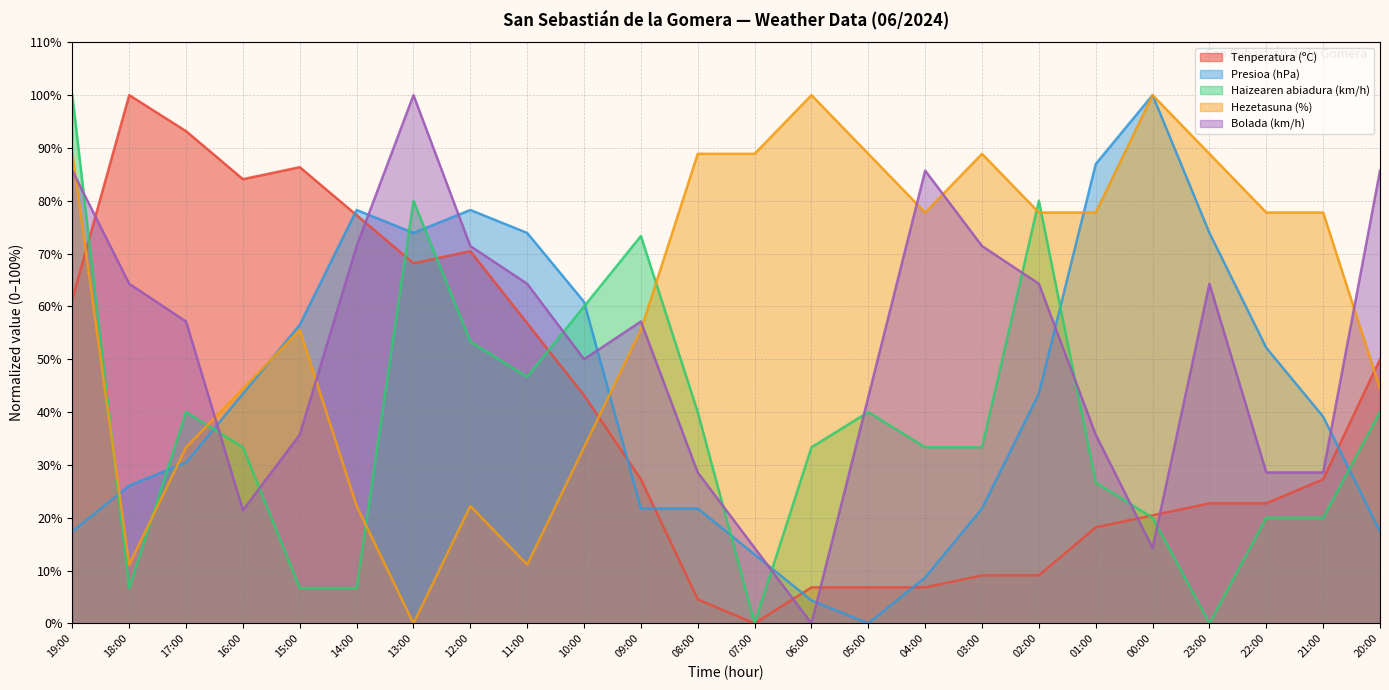

How many interior local peaks does the Hezetasuna (%) series have?

5